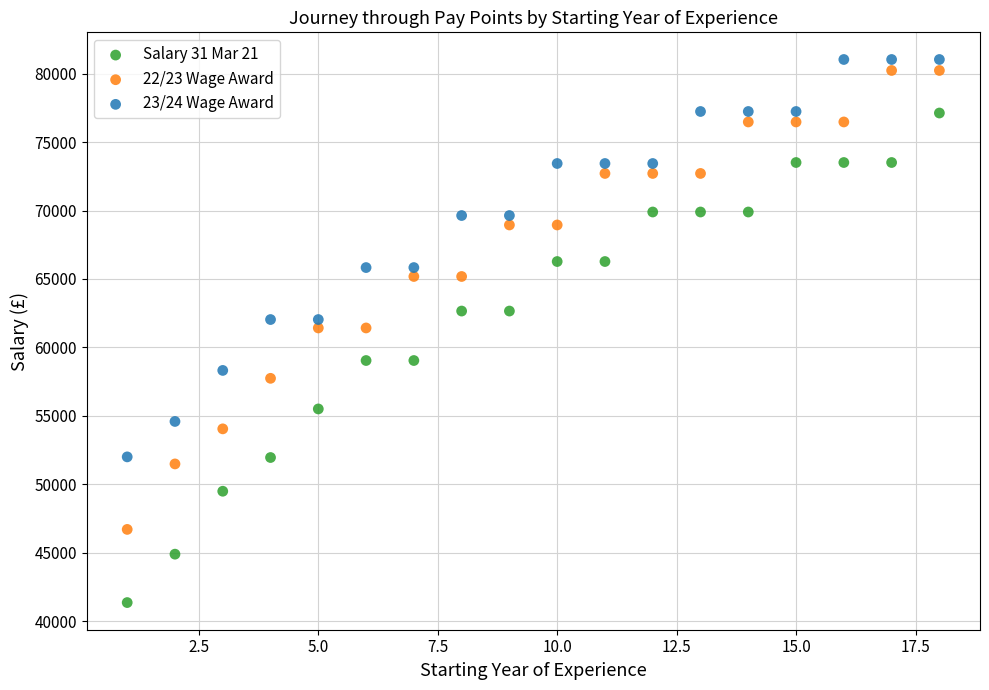

What is the X range (max minus min) for the scatter plot?

17.0